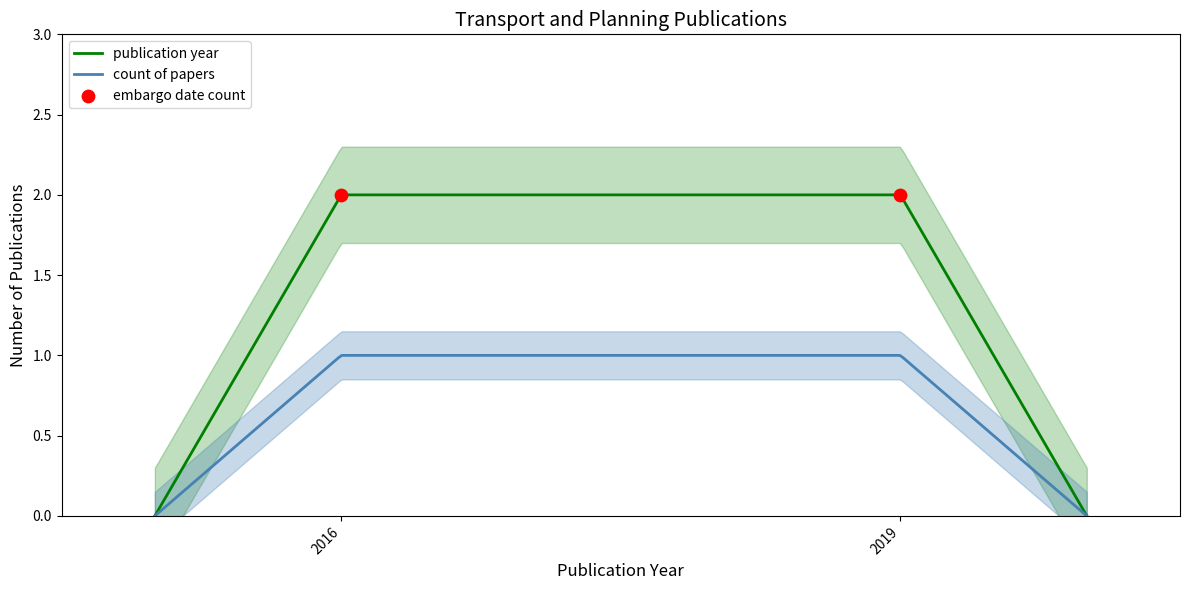

What is the ratio of the value at 2019 to the value at 2019?

1.0